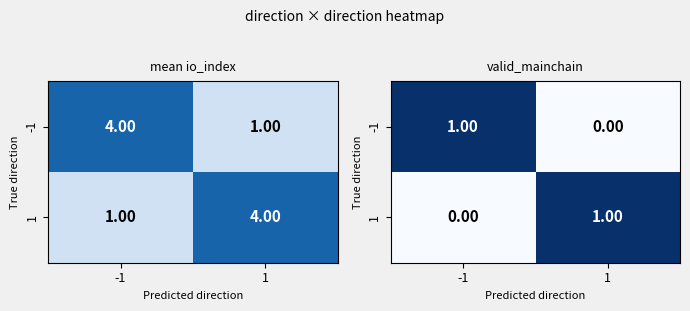

The -1 series shows 0 at 1. True or false?

False